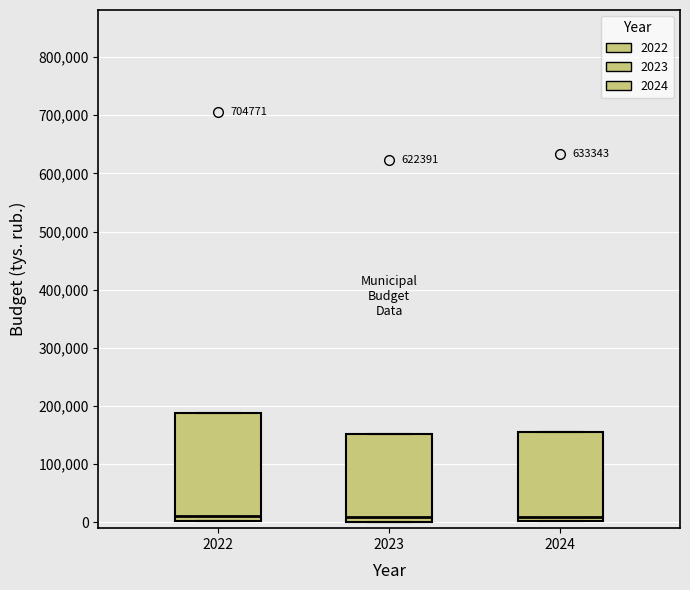

Reading left to right, read every box against the y-axis: the position of its median line, the range the box covers, and the ends of its whiskers. The values are not printed on the chart, so give them approximately, as read against the axis.

2022: median 10000, box 0 to 190000, whiskers 0 to 190000
2023: median 10000, box 0 to 150000, whiskers 0 to 150000
2024: median 10000, box 0 to 160000, whiskers 0 to 160000